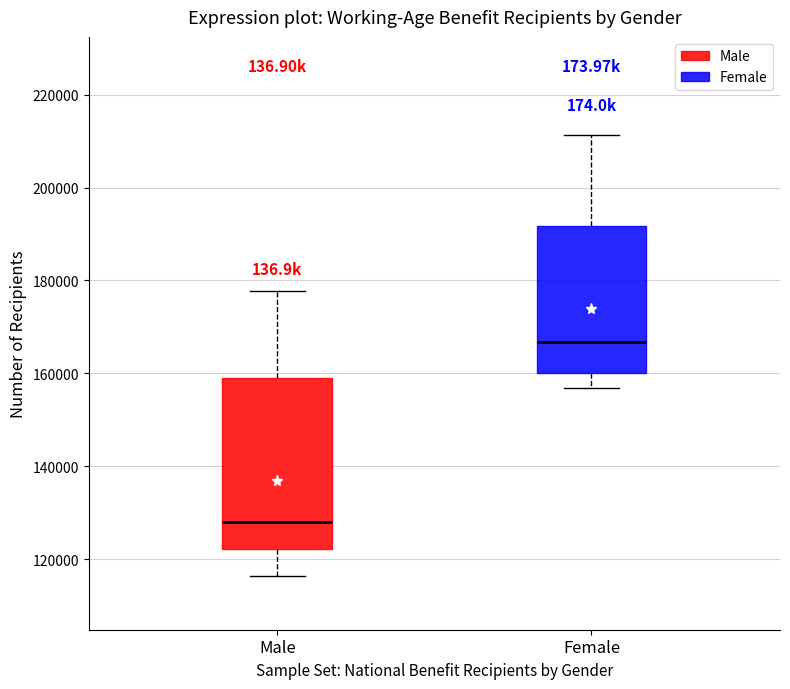

Which box has the highest median line?

Female